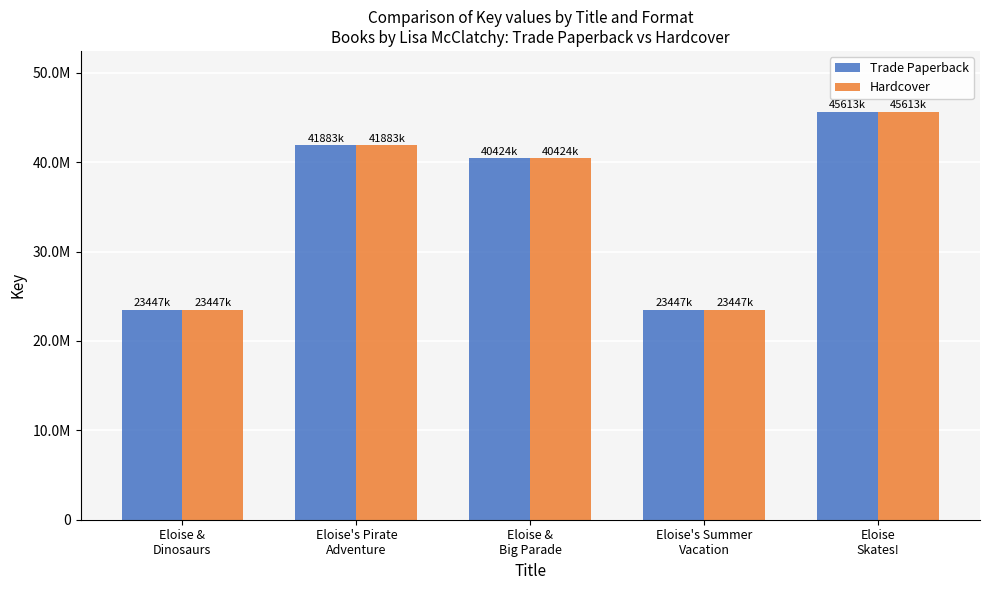

What is the label of the 1st bar from the right?

Eloise
Skates!